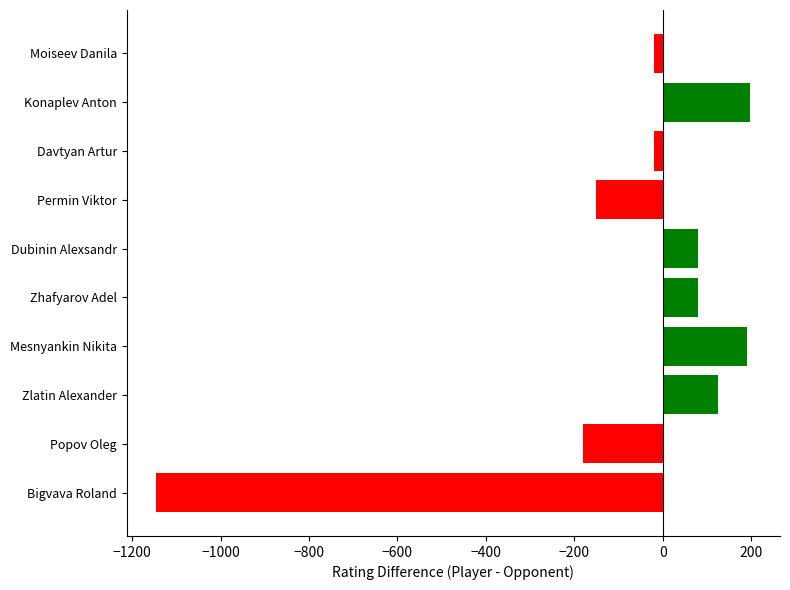

How many data points are less than 79?

5